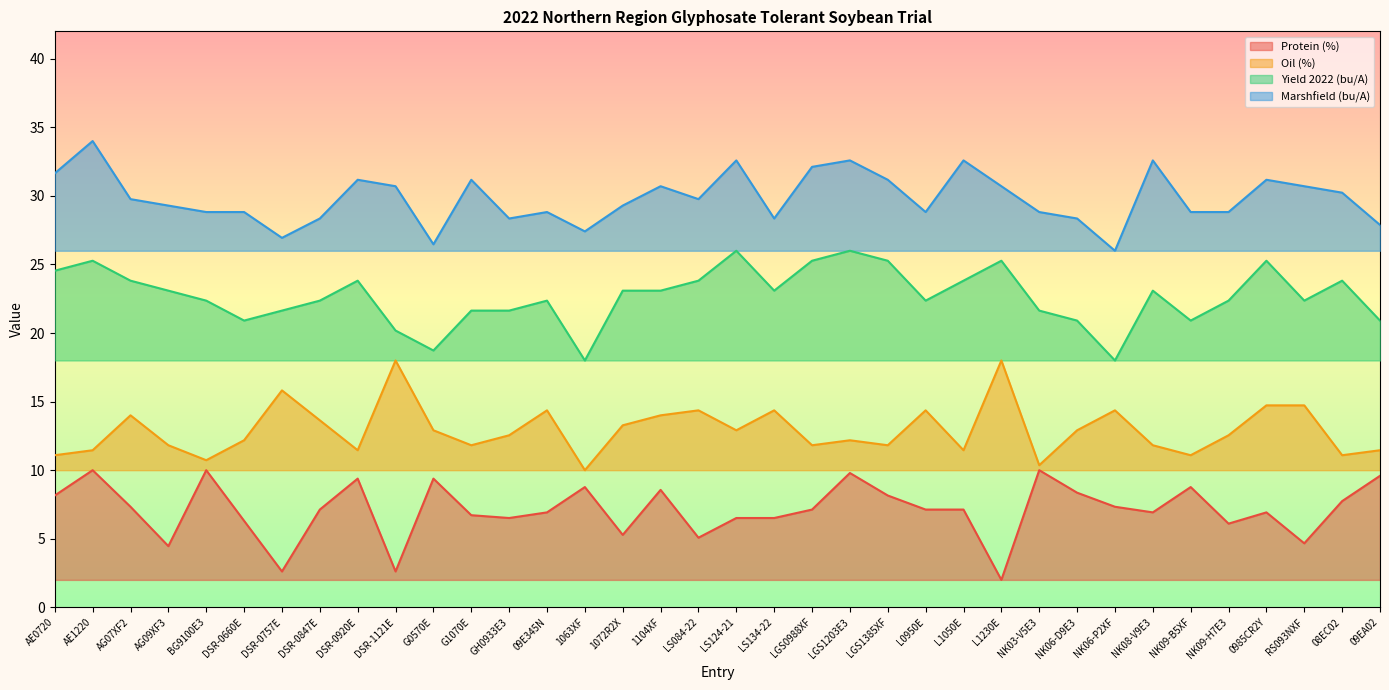

What position from the left is LGS0988XF?

21